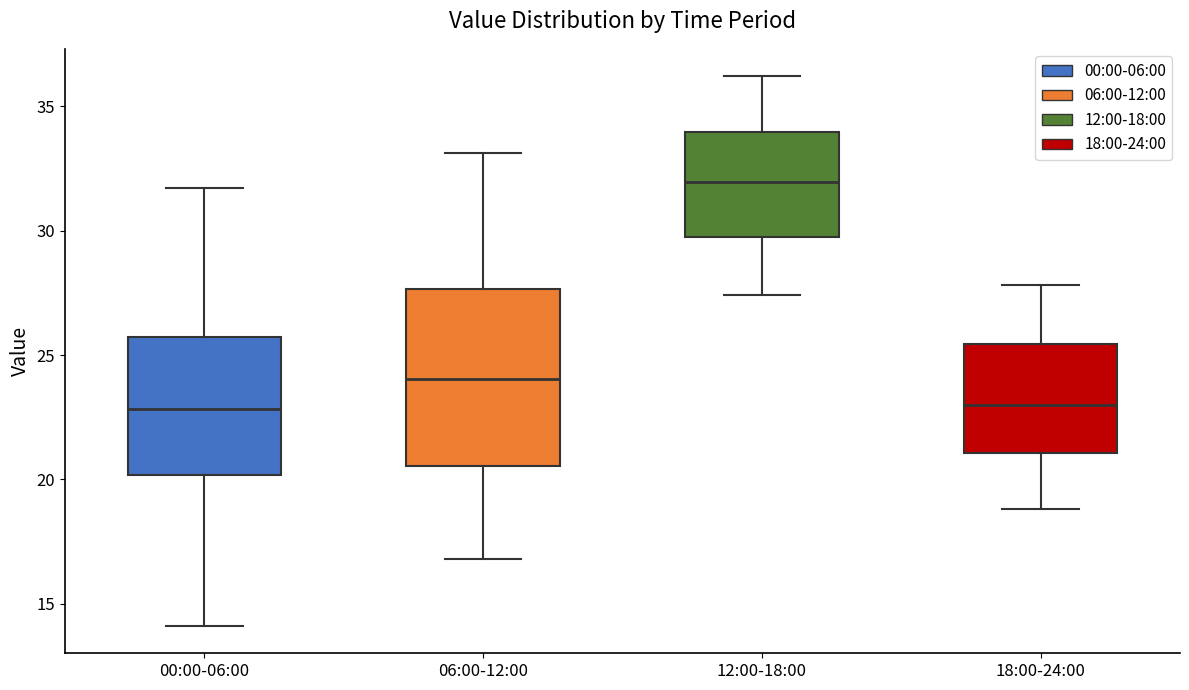

Reading left to right, transcribe this box plot: for each box, give where its median line is, the range the box spans, and where its two whiskers end, as read against the y-axis. The values are not printed on the chart, so give them approximately, as read against the axis.

00:00-06:00: median 23.0, box 20.0 to 25.5, whiskers 14.0 to 31.5
06:00-12:00: median 24.0, box 20.5 to 27.5, whiskers 17.0 to 33.0
12:00-18:00: median 32.0, box 30.0 to 34.0, whiskers 27.5 to 36.0
18:00-24:00: median 23.0, box 21.0 to 25.5, whiskers 19.0 to 28.0